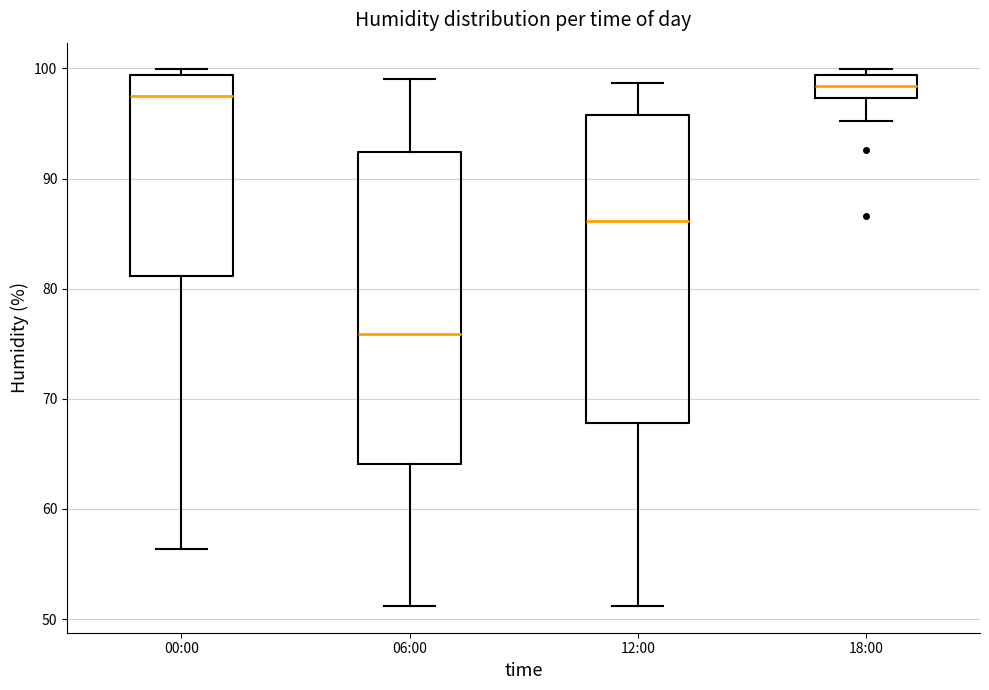

Reading left to right, transcribe this box plot: for each box, give where its median line is, the range the box spans, and where its two whiskers end, as read against the y-axis. The values are not printed on the chart, so give them approximately, as read against the axis.

00:00: median 98, box 81 to 99, whiskers 56 to 100
06:00: median 76, box 64 to 92, whiskers 51 to 99
12:00: median 86, box 68 to 96, whiskers 51 to 99
18:00: median 98, box 97 to 99, whiskers 95 to 100